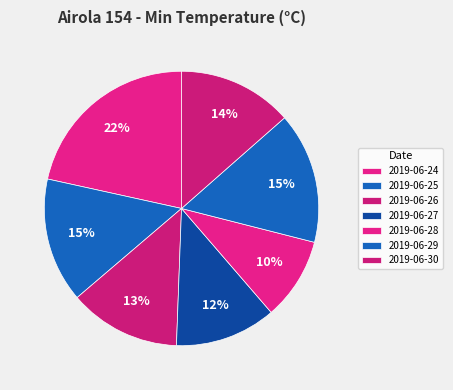

Which category has the biggest portion of the pie?

2019-06-24